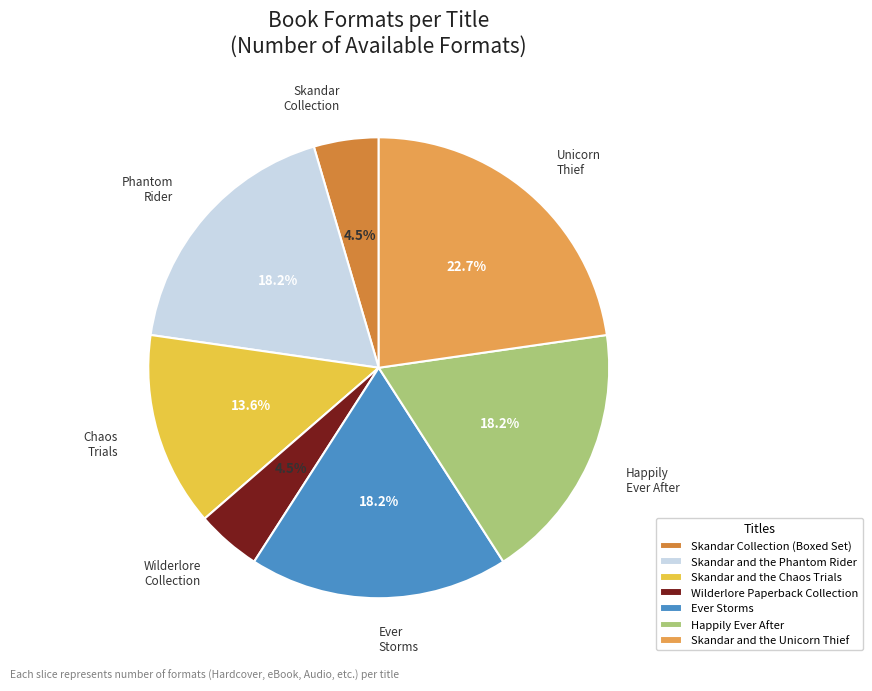

Which slice is the largest?

Skandar and the Unicorn Thief